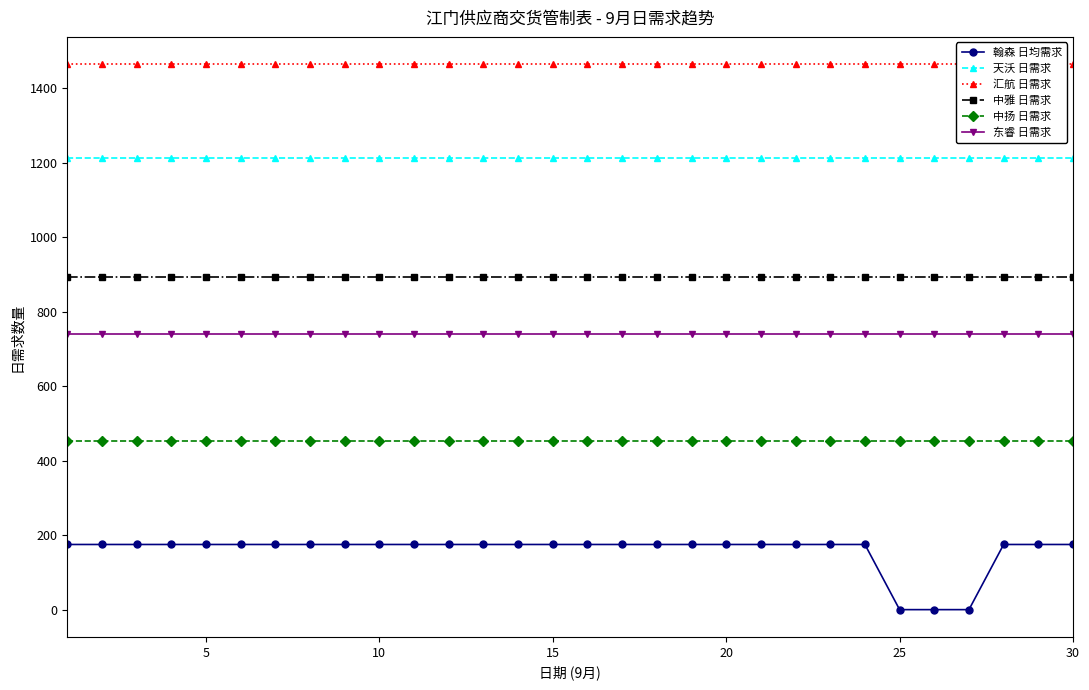

How many distinct data groups are displayed?

6